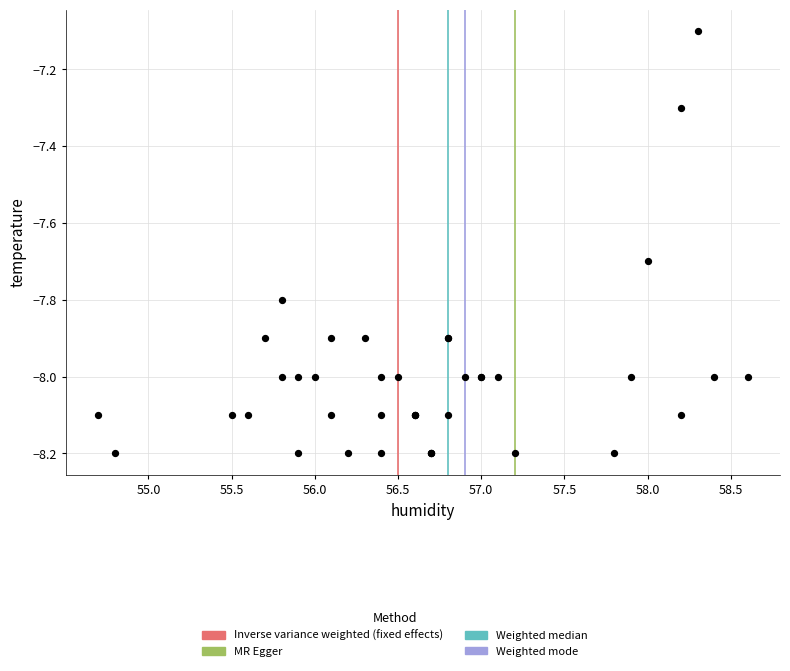

What Y value in the scatter plot is closest to -7?

-7.1